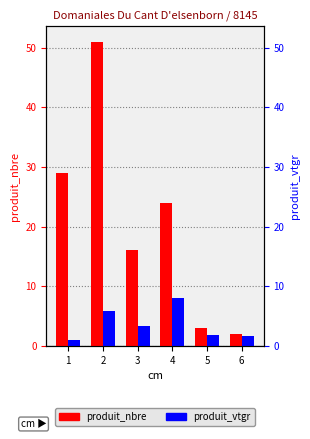

Rank the series by their average value, from highest to lowest.

produit_nbre, produit_vtgr